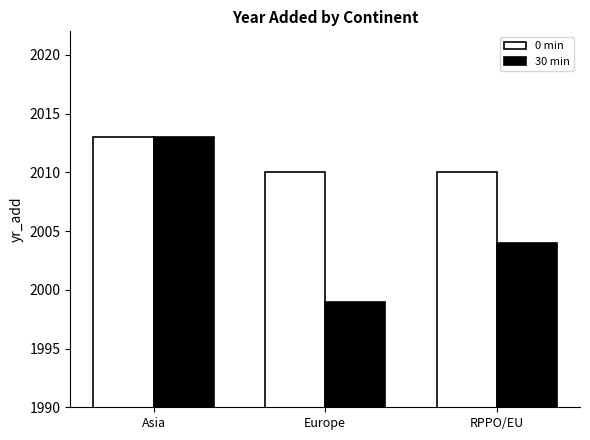

Does the chart contain any negative values?

No